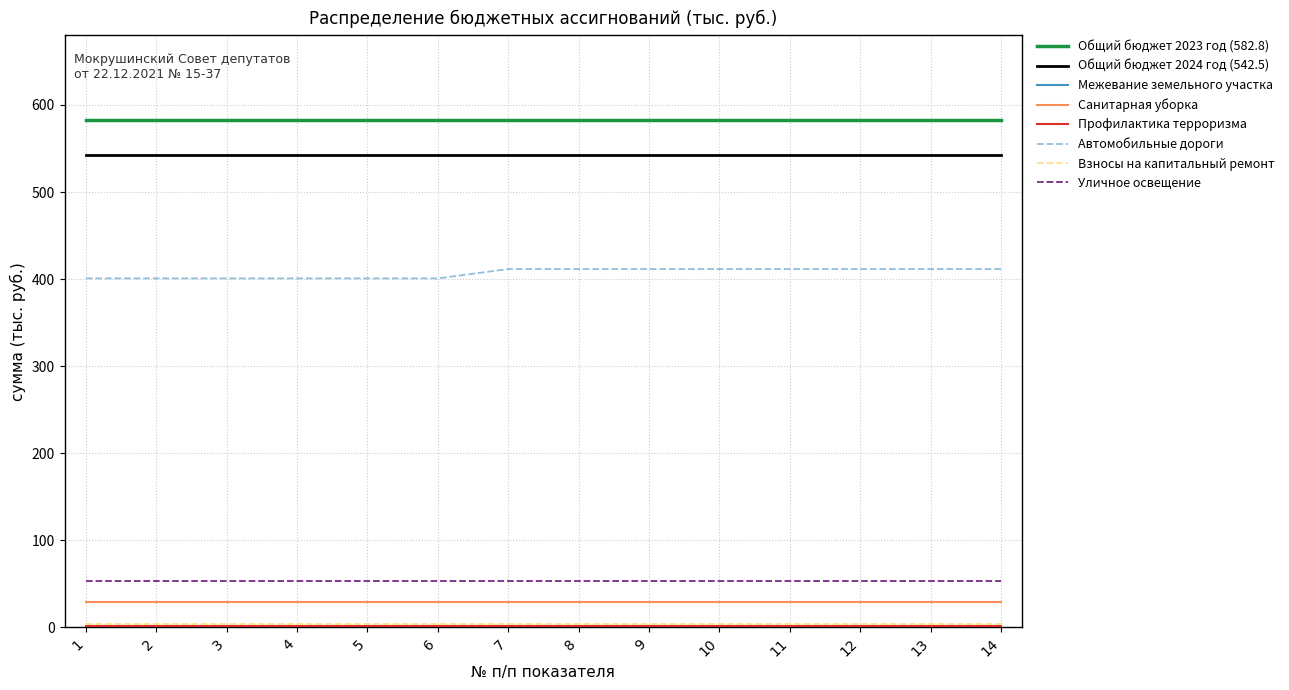

What is the average value of the Санитарная уборка series?

29.1